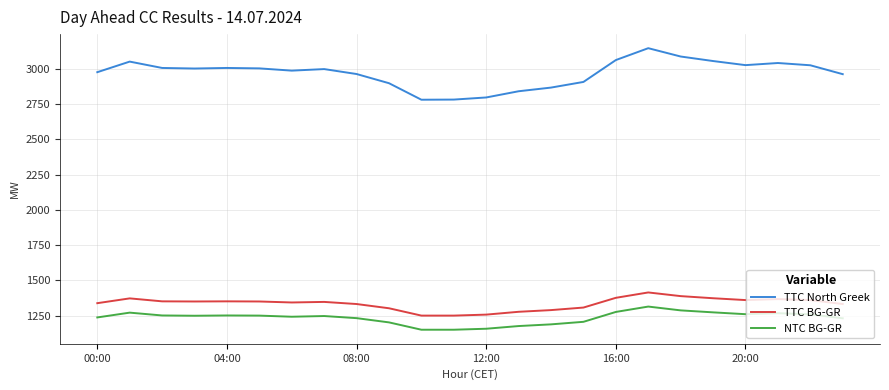

What is the difference between the maximum and minimum values in the NTC BG-GR series?

164